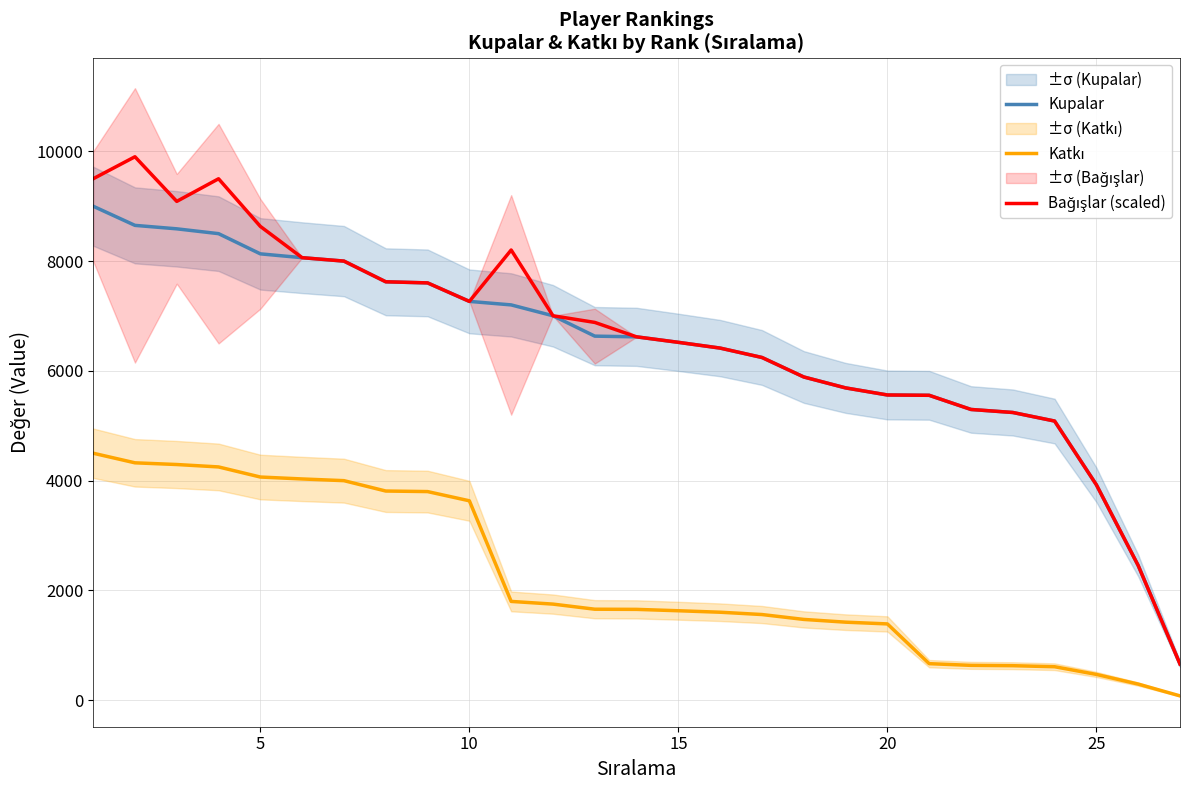

The value of Kupalar at 15 is 6520. True or false?

True